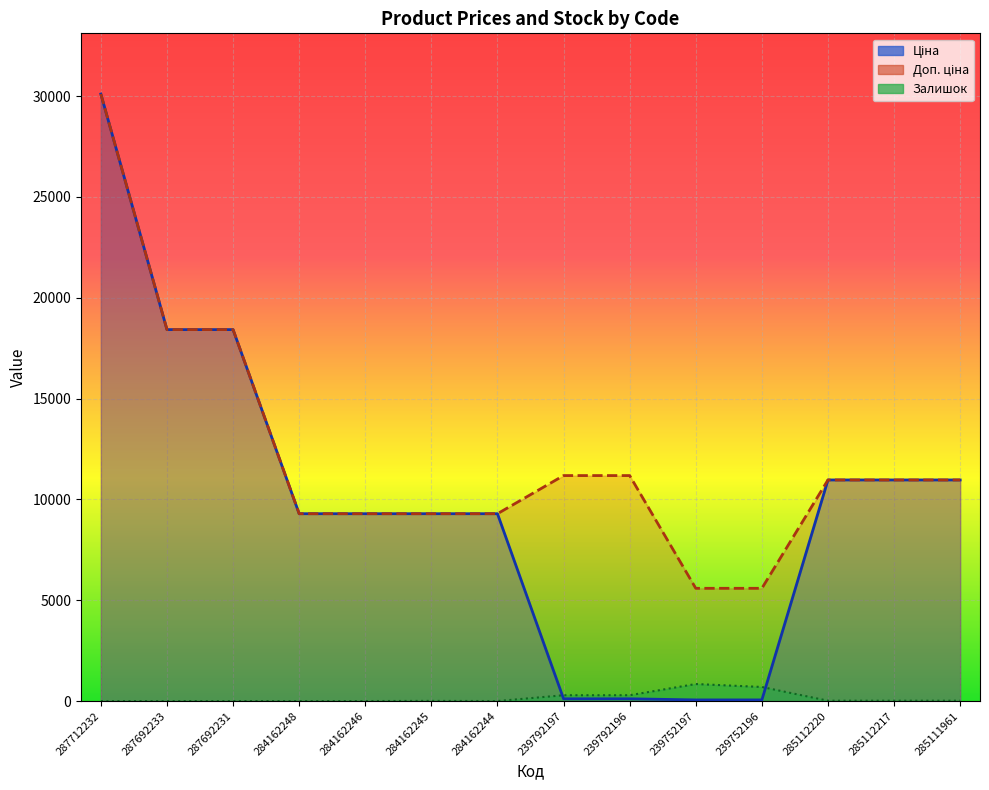

Rank the categories by Ціна line value from highest to lowest.

287712232, 287692233, 287692231, 285112220, 285112217, 285111961, 284162248, 284162246, 284162245, 284162244, 239792197, 239792196, 239752197, 239752196